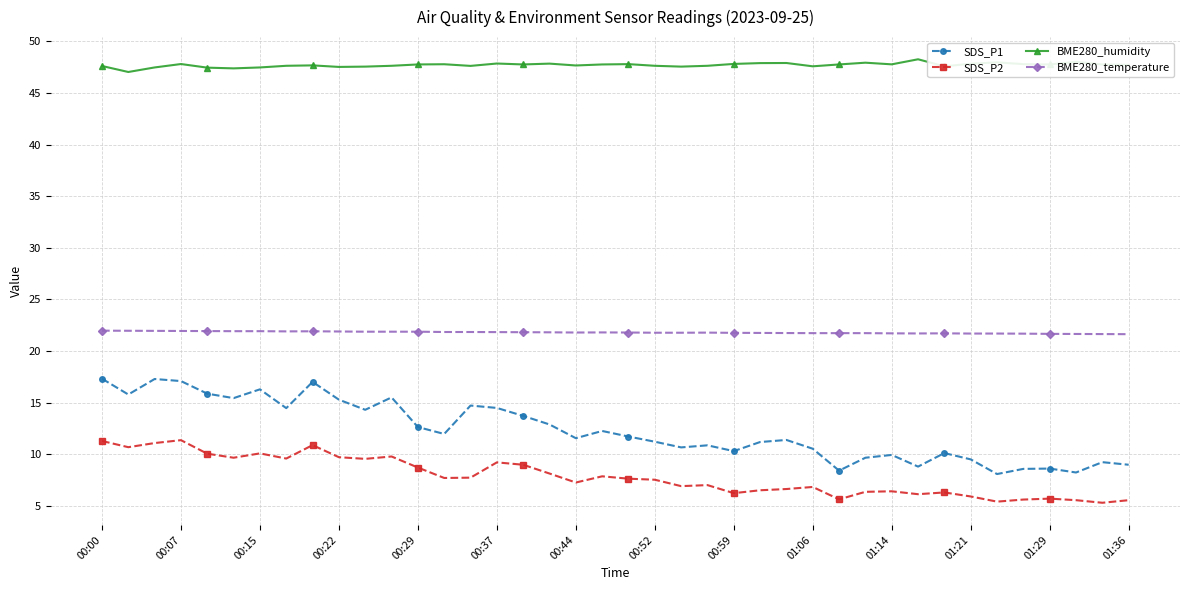

Which series has the largest range (max minus min)?

SDS_P1